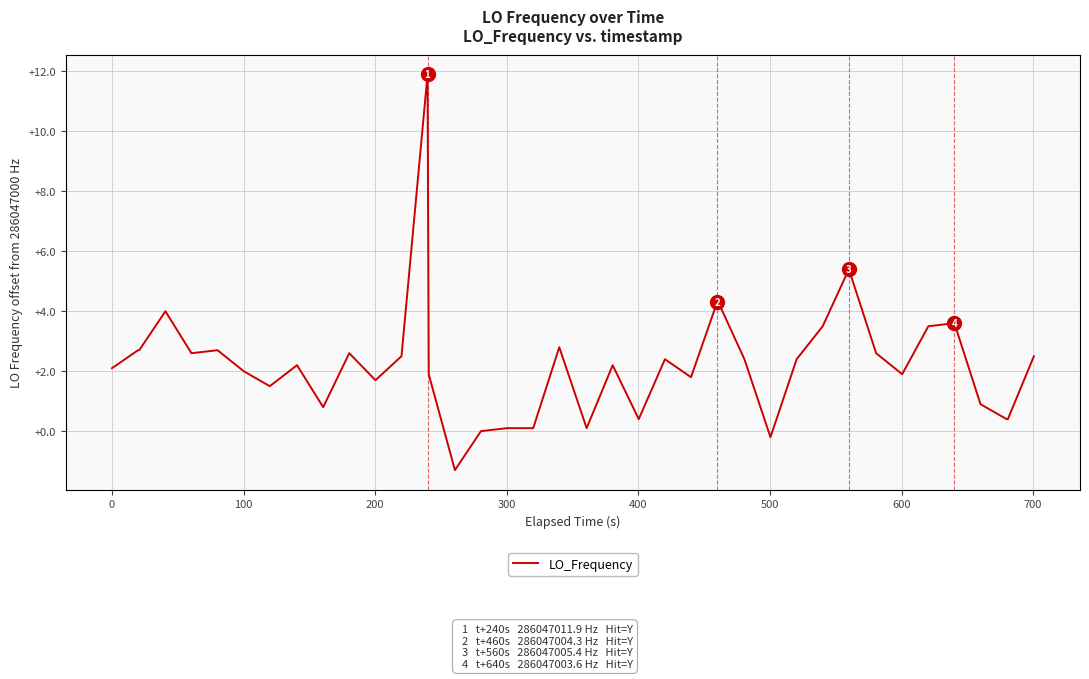

What is the difference between the maximum and minimum values?

13.2